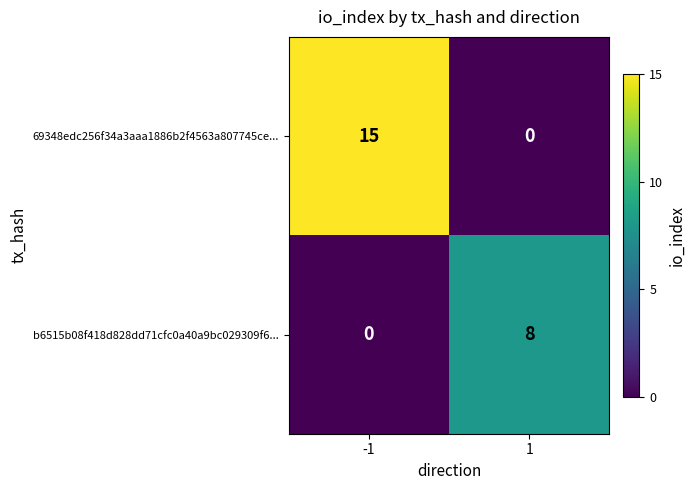

List the series in order of their overall mean, highest first.

69348edc256f34a3aaa1886b2f4563a807745ce..., b6515b08f418d828dd71cfc0a40a9bc029309f6...